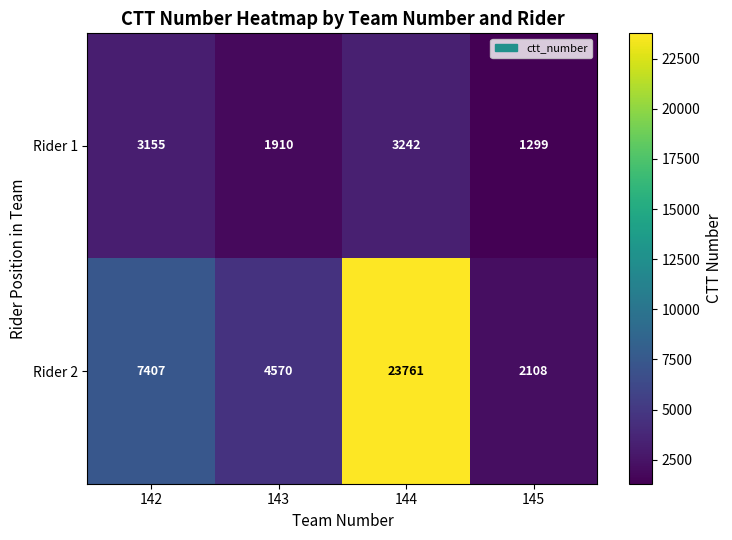

What is the total value across all series at 142?

10562